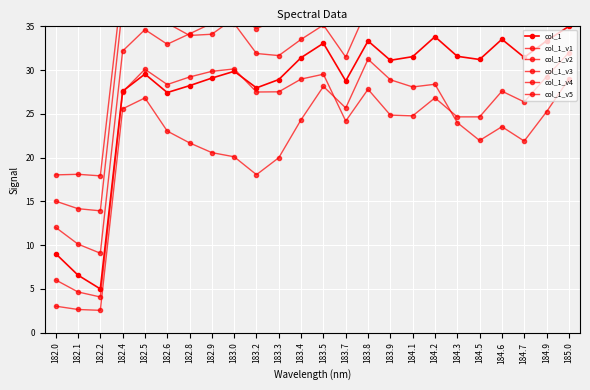

At which category is the sum across all series the highest?

185.0